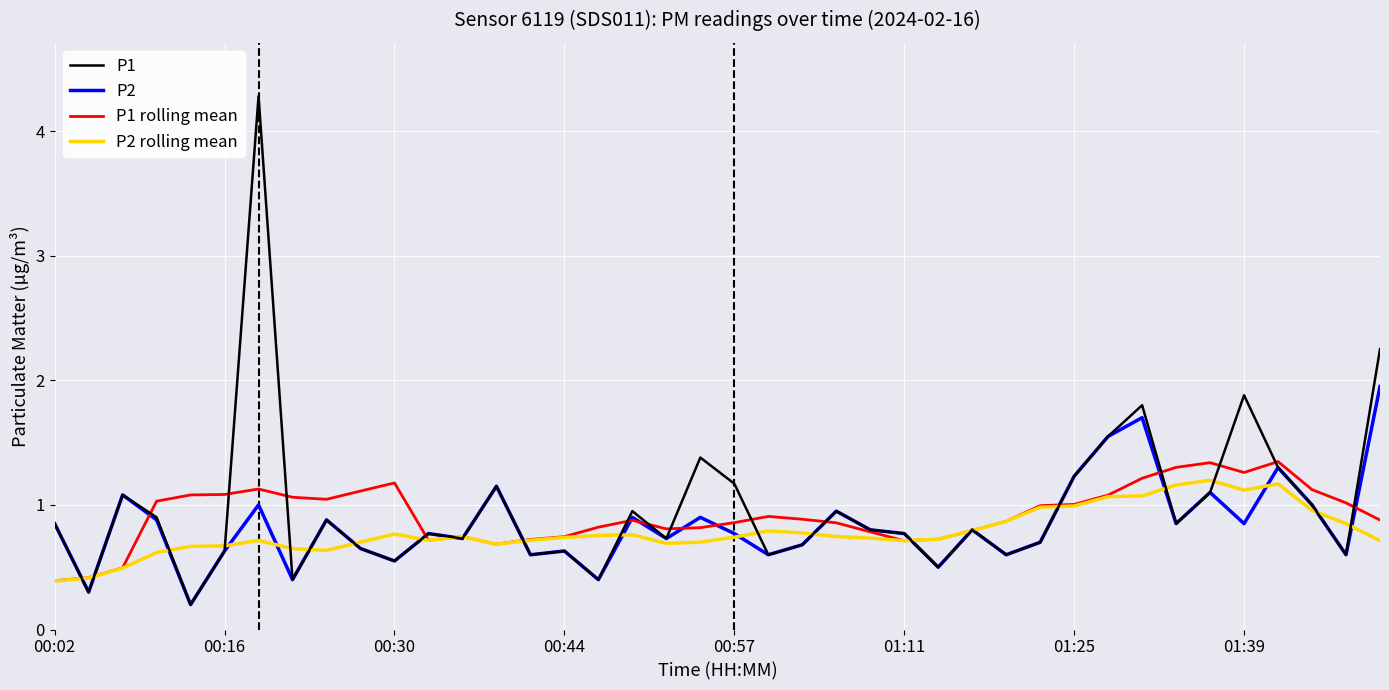

What is the greatest value displayed?

4.3